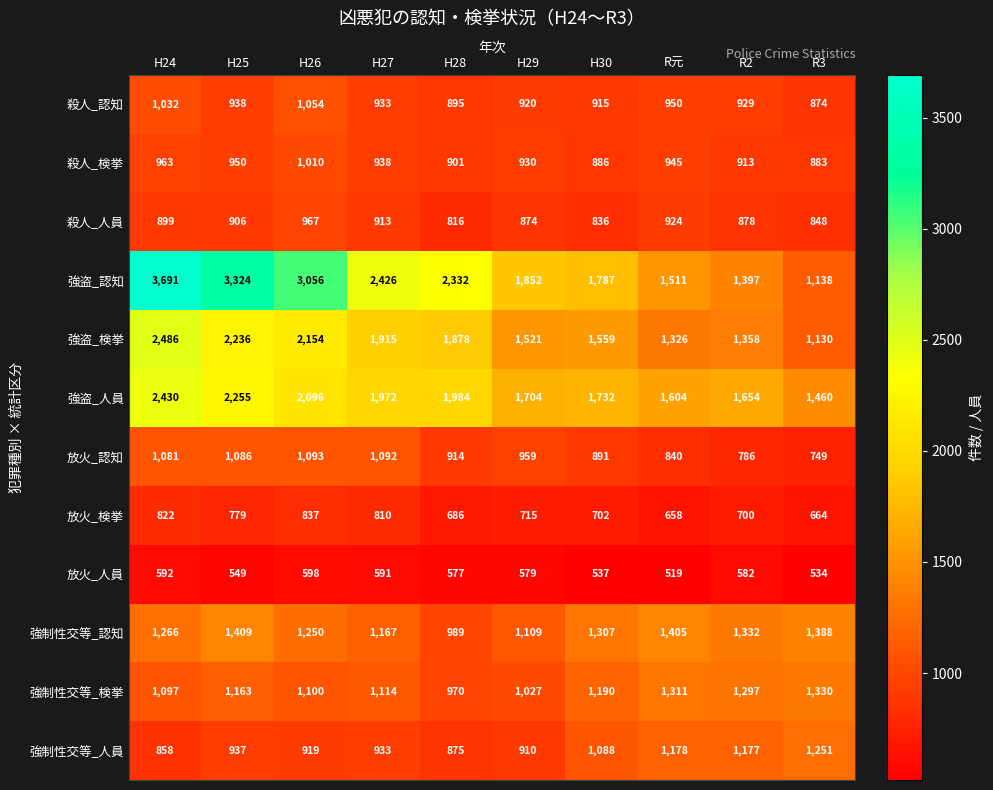

What is the difference between the second highest and minimum values in the 強制性交等_人員 series?

320